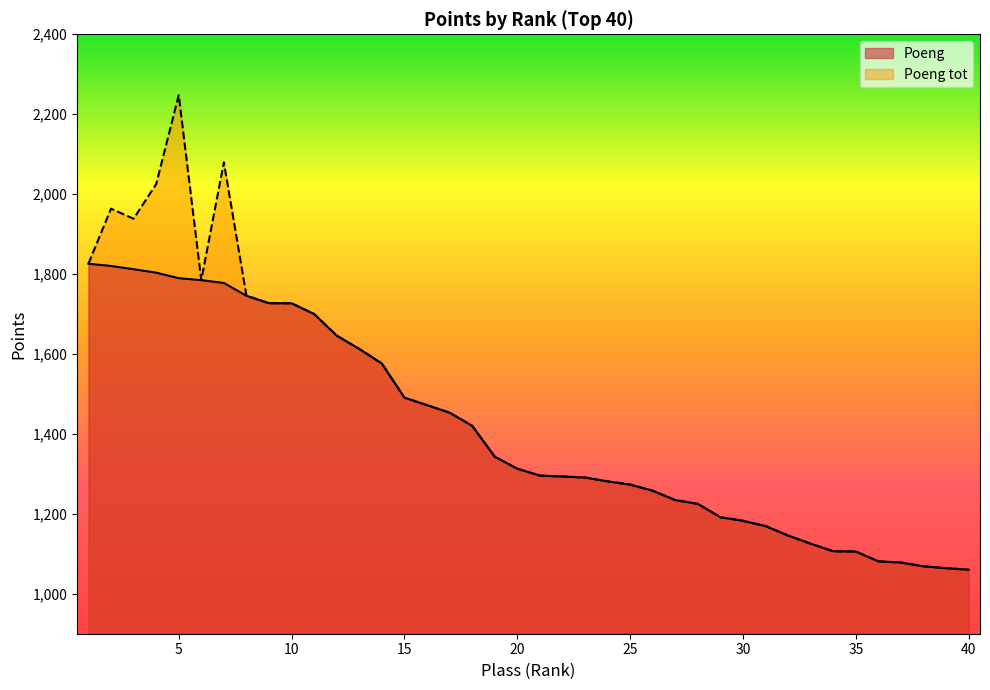

How many data points in Poeng tot are above 1312?

20